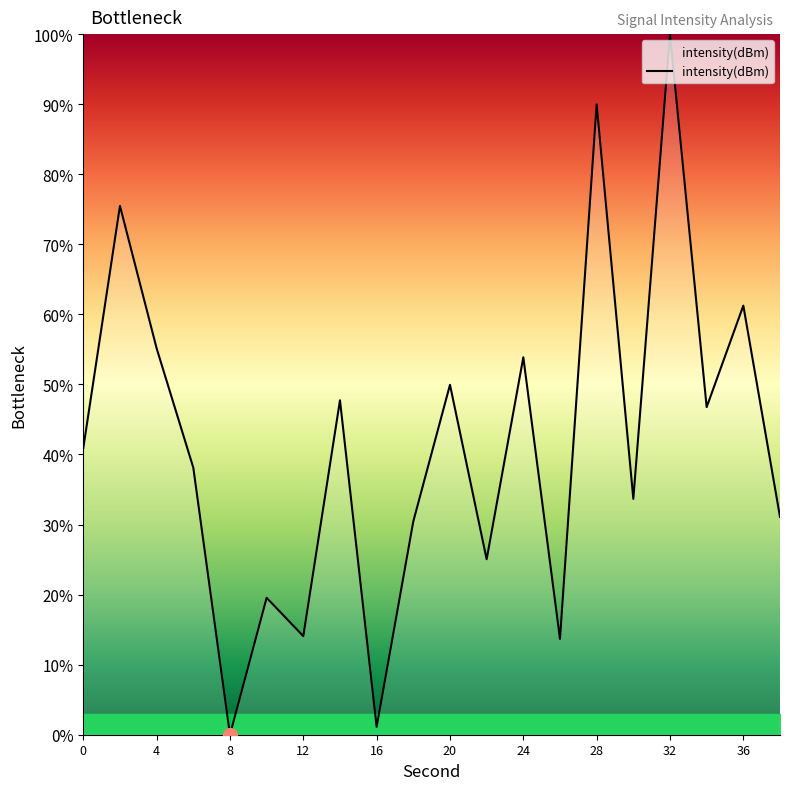

What is the difference between the second highest and second lowest values?

88.9